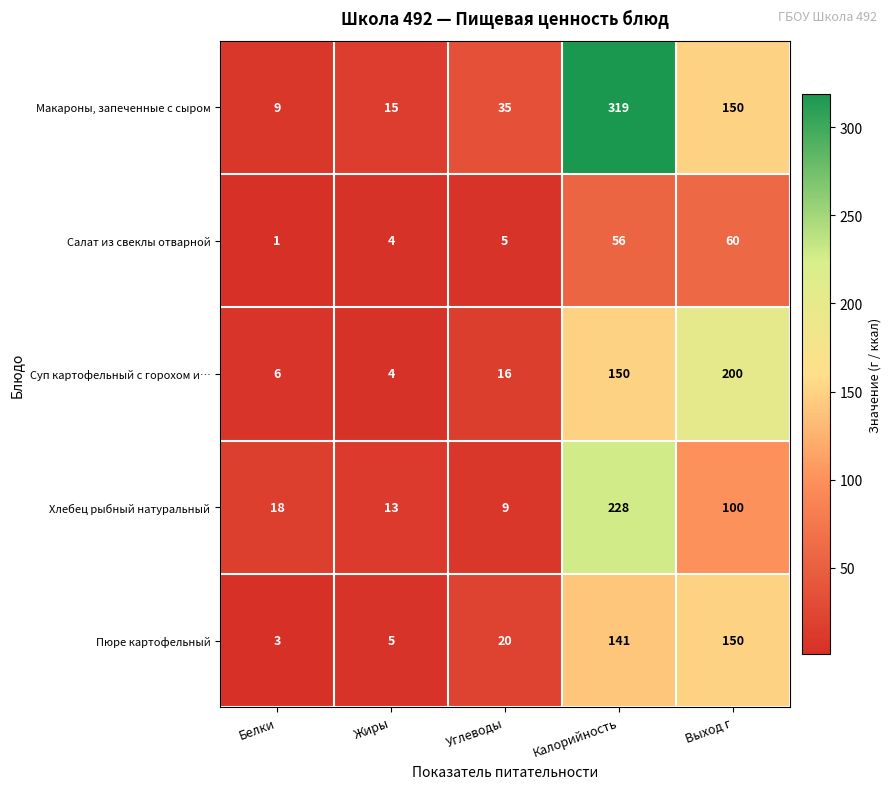

Reading left to right, what are all the values shown in this chart?

Макароны, запеченные с сыром: Белки=9	Жиры=15	Углеводы=35	Калорийность=319	Выход г=150
Салат из свеклы отварной: Белки=1	Жиры=4	Углеводы=5	Калорийность=56	Выход г=60
Суп картофельный с горохом и…: Белки=6	Жиры=4	Углеводы=16	Калорийность=150	Выход г=200
Хлебец рыбный натуральный: Белки=18	Жиры=13	Углеводы=9	Калорийность=228	Выход г=100
Пюре картофельный: Белки=3	Жиры=5	Углеводы=20	Калорийность=141	Выход г=150